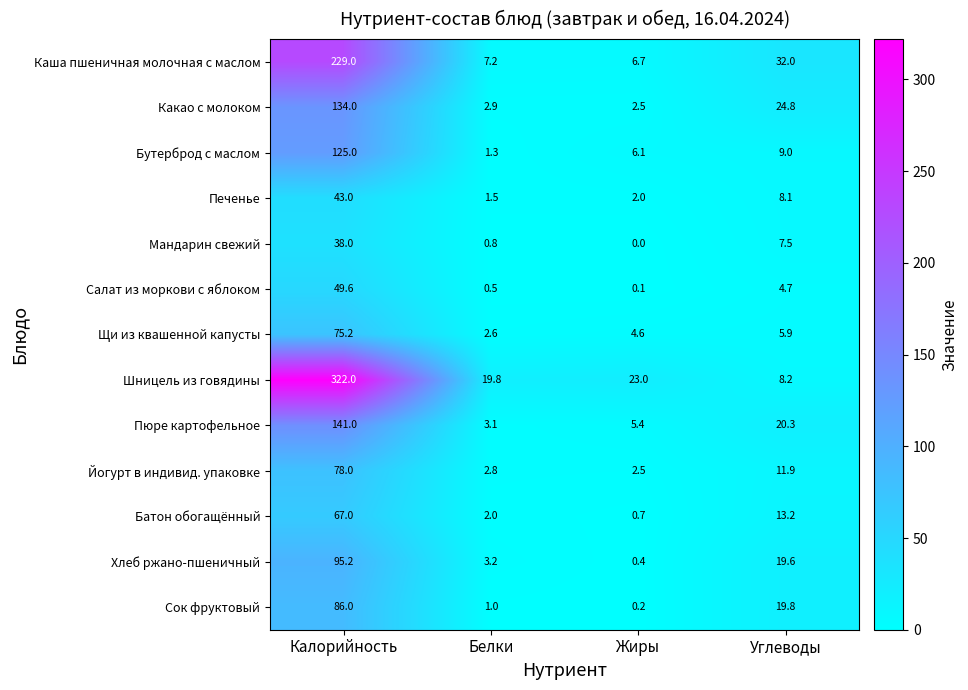

Where does the Мандарин свежий series first go above 7?

Калорийность